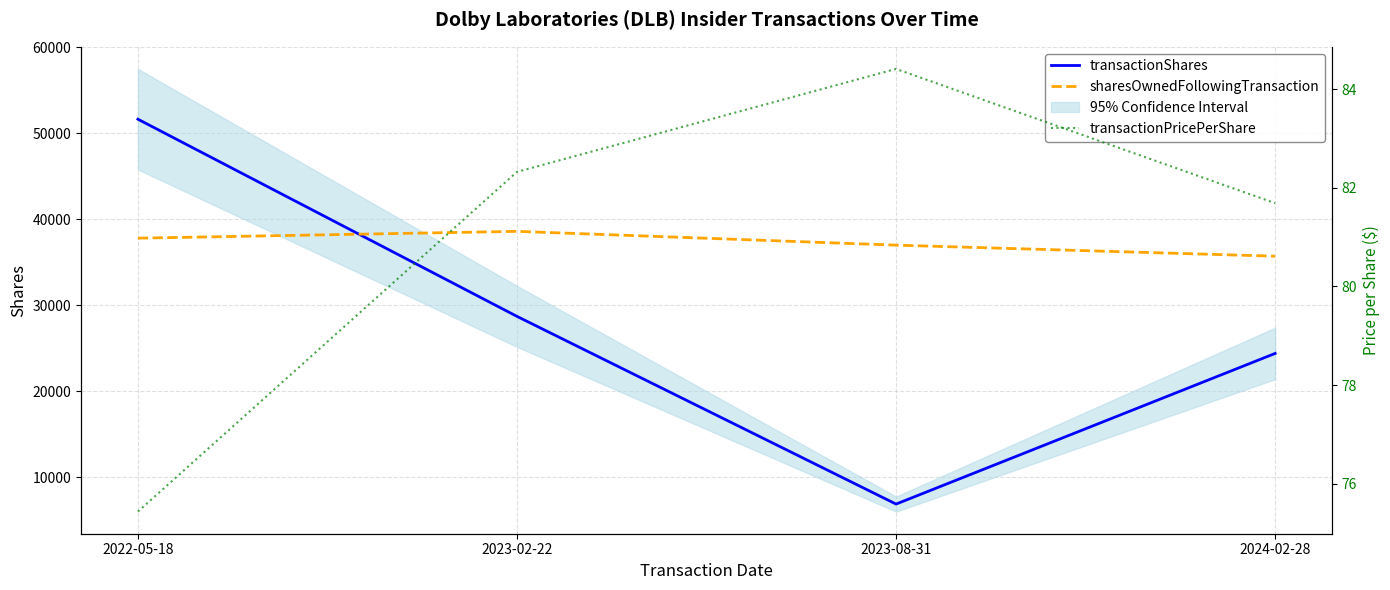

How many values in the transactionShares series are below 28701?

2